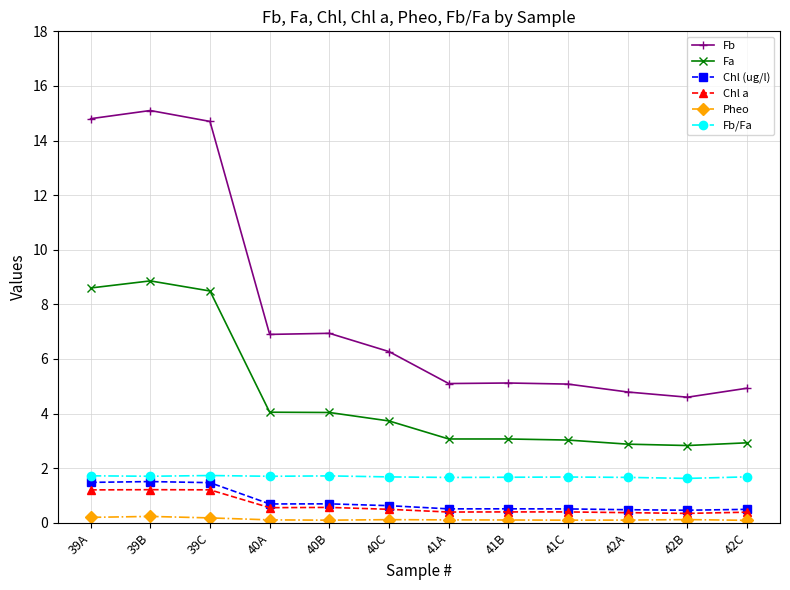

How many lines are shown in the chart?

6